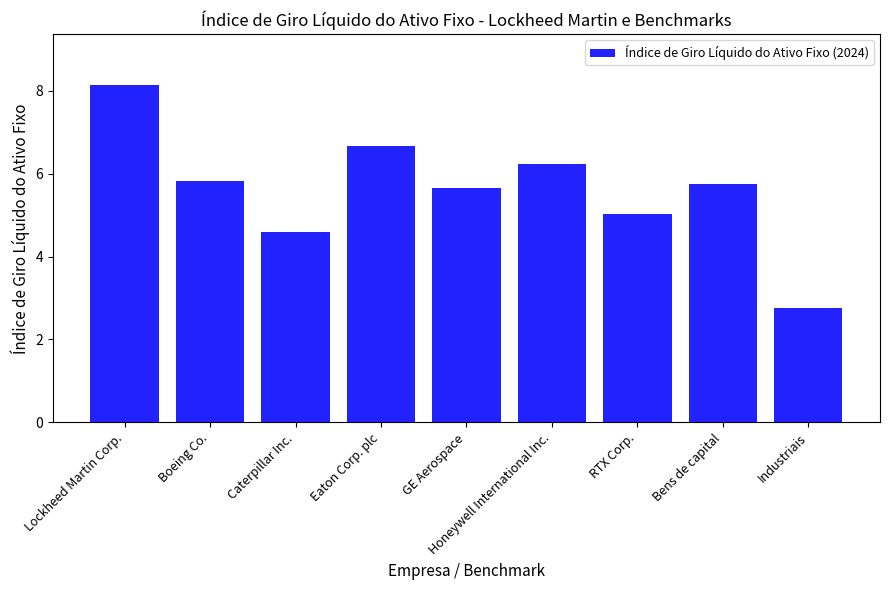

Is it true that the value at RTX Corp. is 5.0?

True